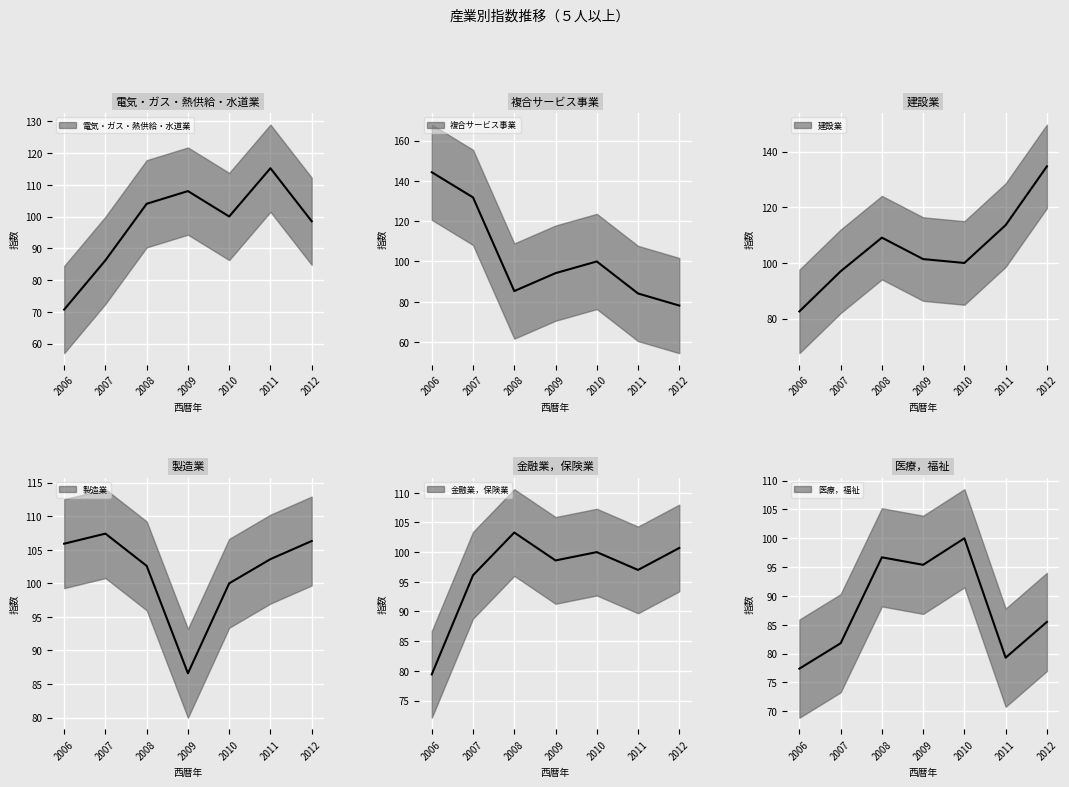

What is the approximate value of 製造業 at 2010?

100.0